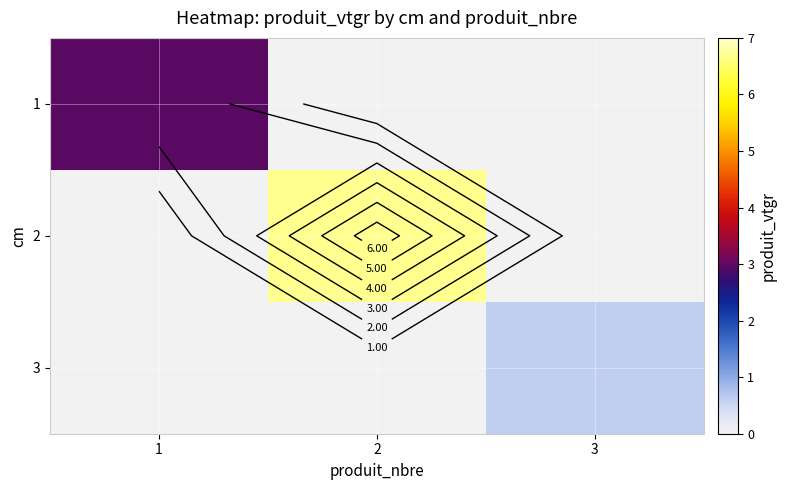

How many 2 values are between 0 and 6?

2